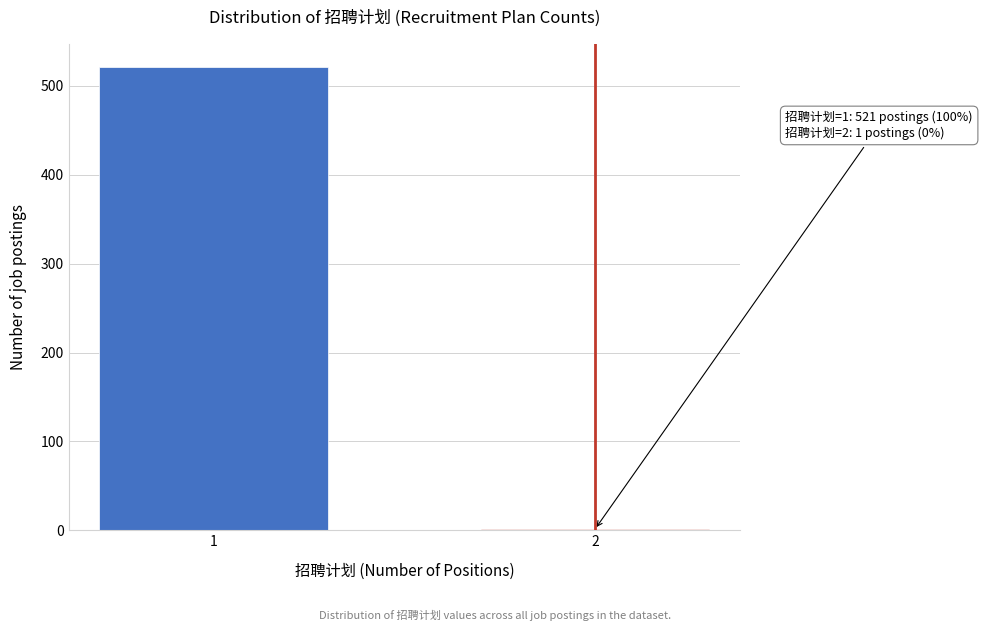

Reading left to right, transcribe all the data shown in this chart.

1=521	2=1